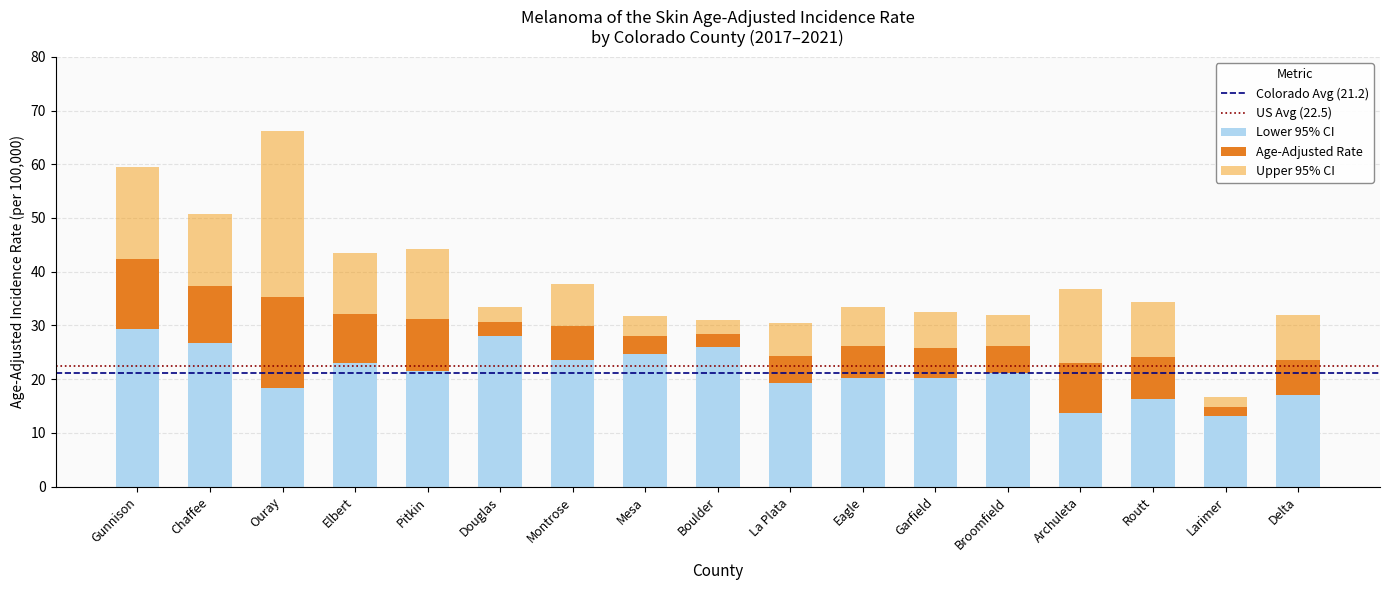

What is the lowest value of the Lower 95% CI series?

13.2